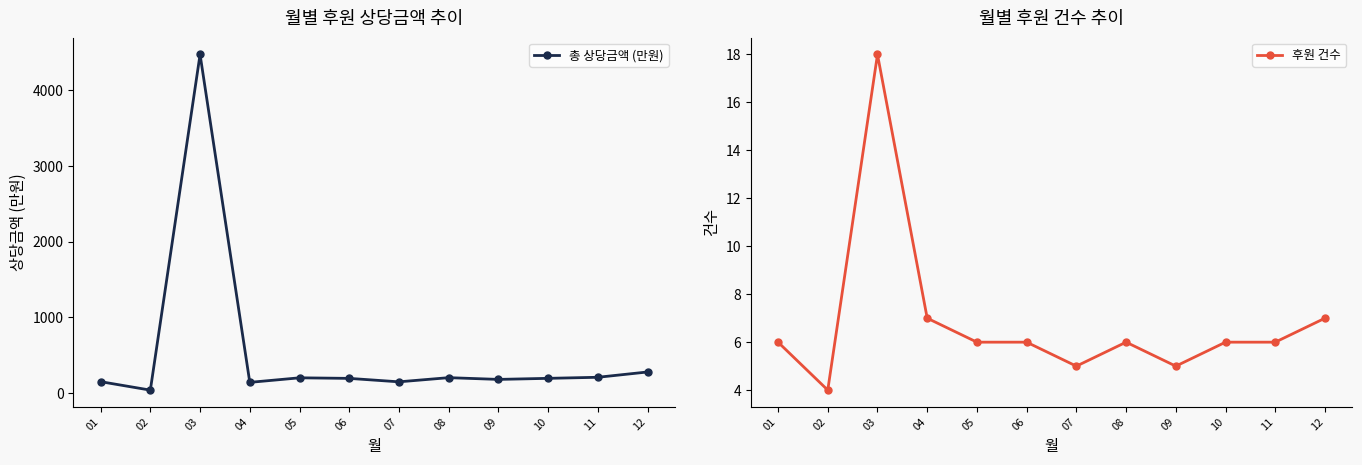

Is this an area chart (filled region under the line)?

No